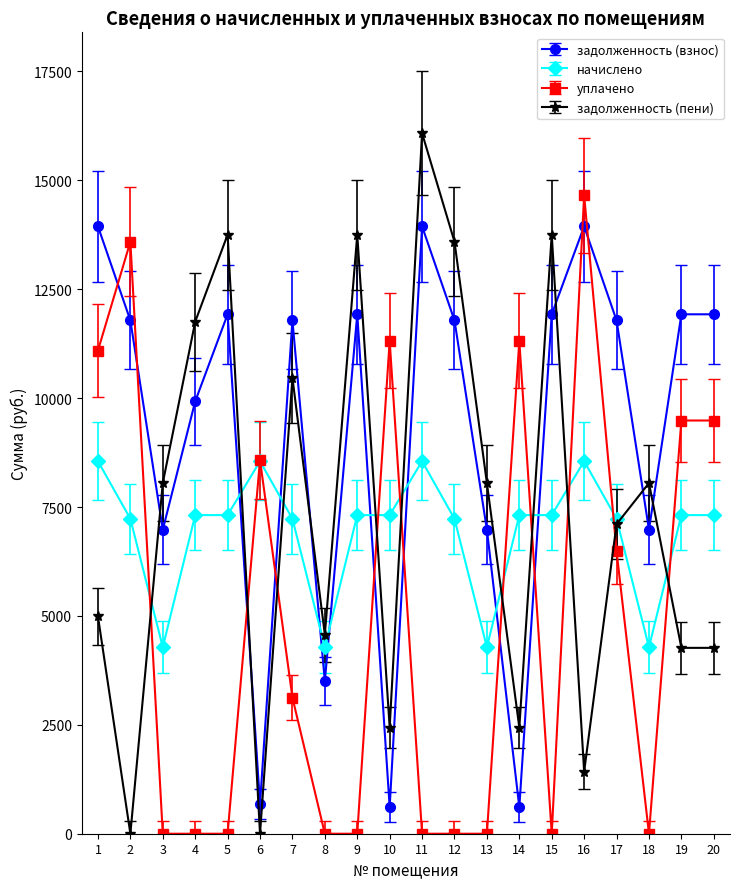

In задолженность (пени), how many points are higher than both neighbors (excluding endpoints)?

6